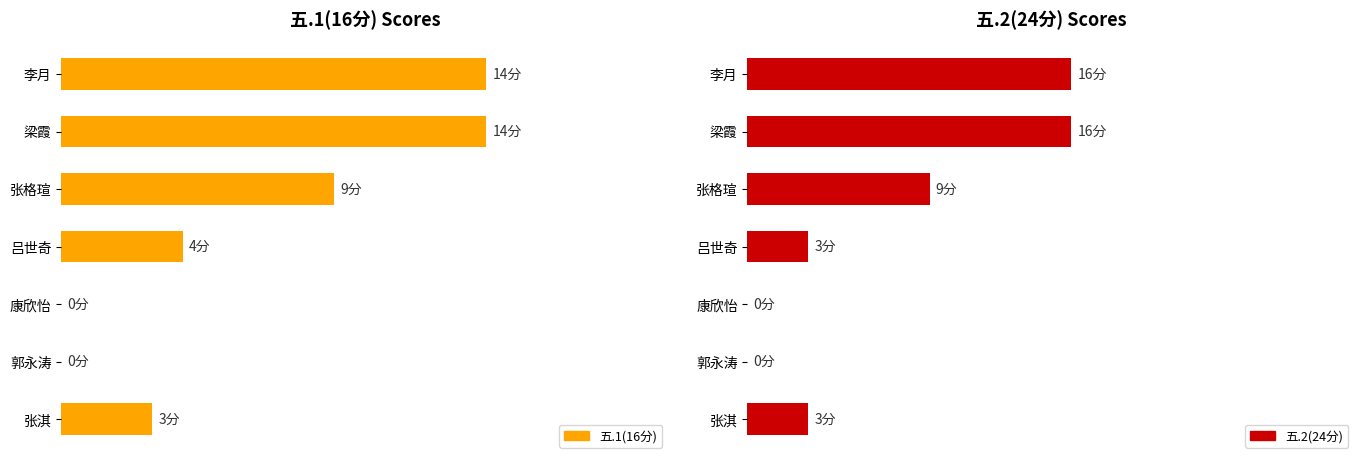

List the labels in order of 五.1(16分) value, largest first.

李月, 梁霞, 张格瑄, 吕世奇, 张淇, 康欣怡, 郭永涛